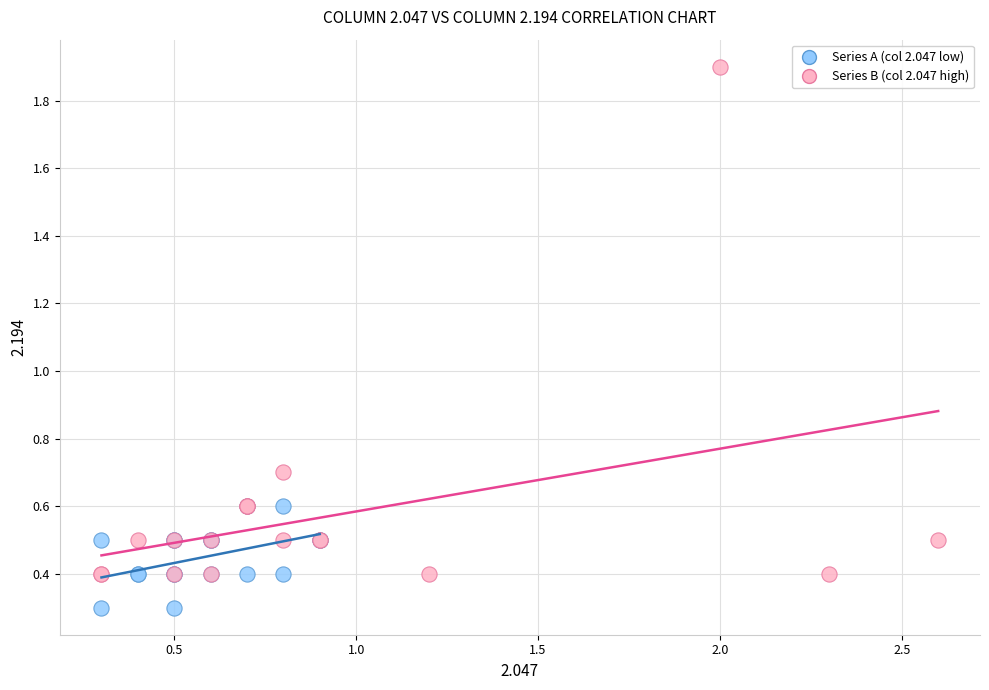

Which series contains the lowest Y value?

Series A (col 2.047 low)